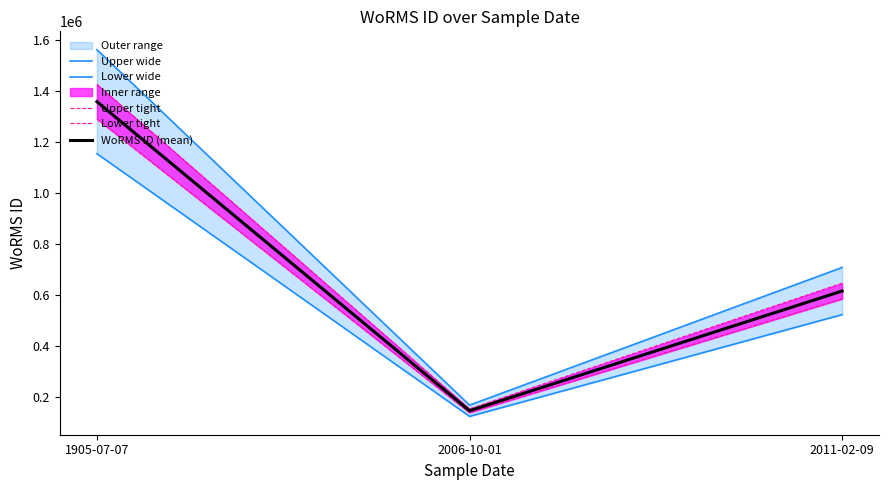

Is it true that Upper wide equals 707991.8 at 2011-02-09?

True